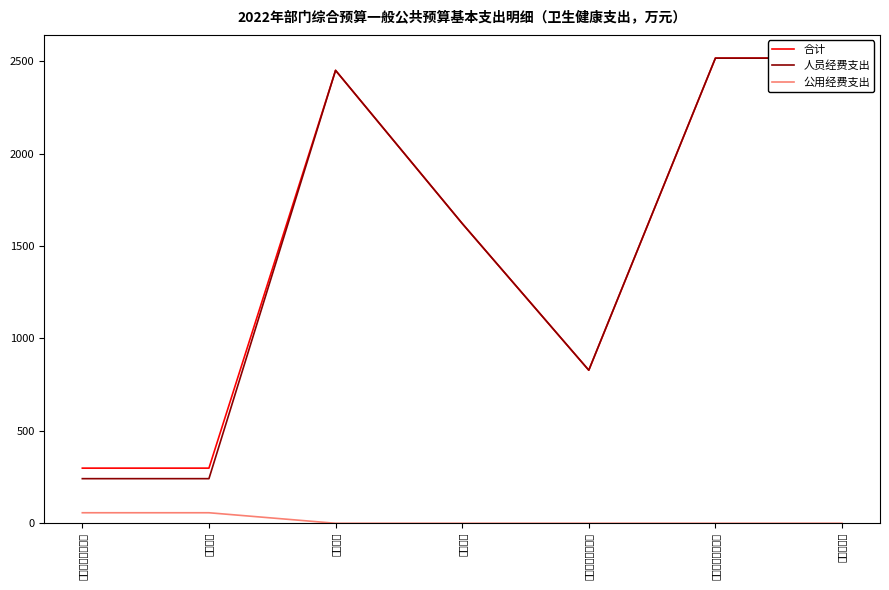

True or false: 公用经费支出 has a value of 18.7 at 行政运行.

False